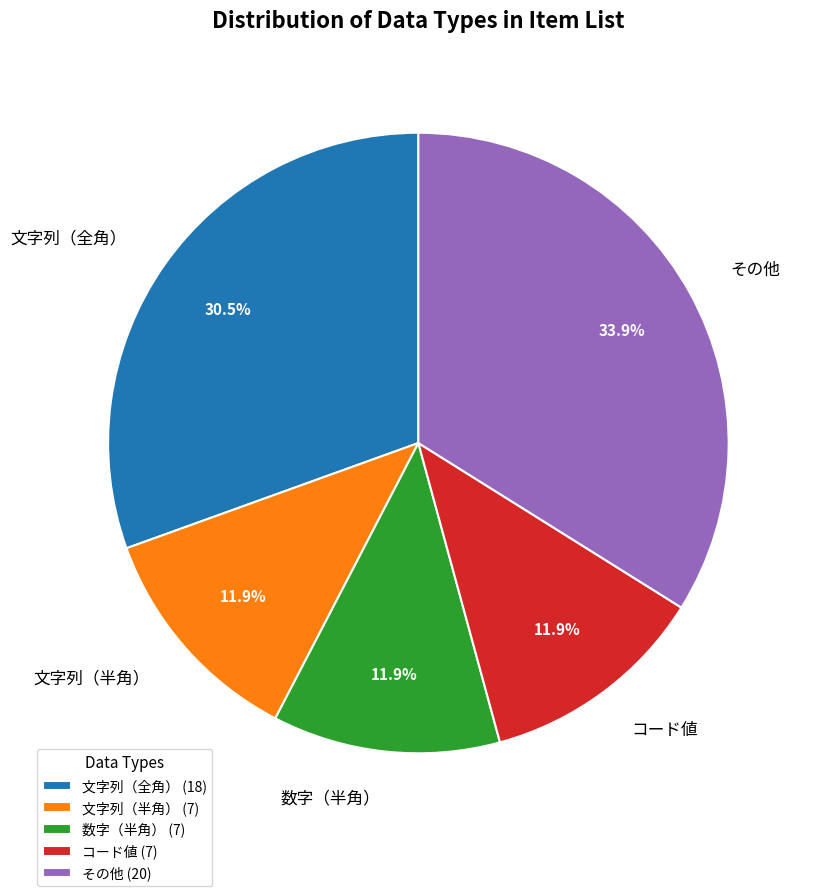

Between その他 and 文字列（全角）, which is larger?

その他